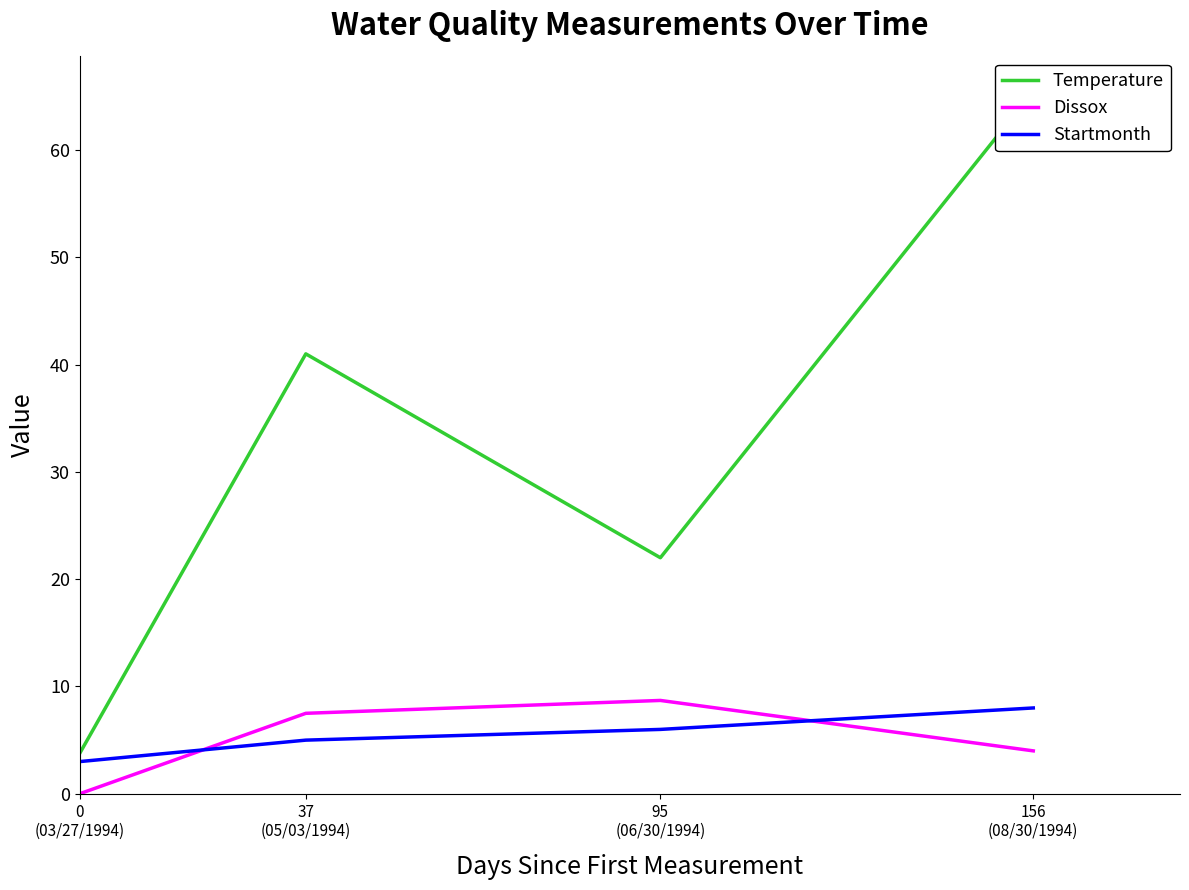

What is the greatest value displayed?

65.5